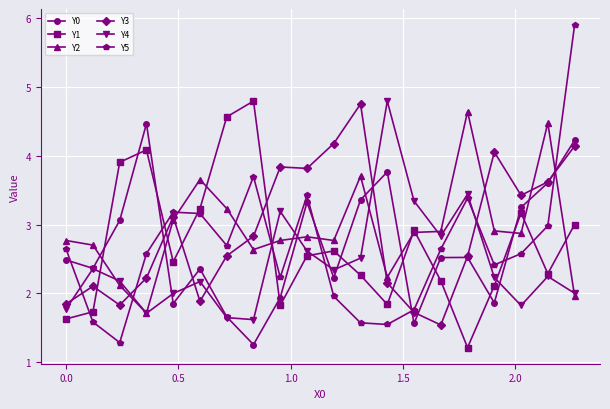

At how many categories does at least one series exceed 4?

10